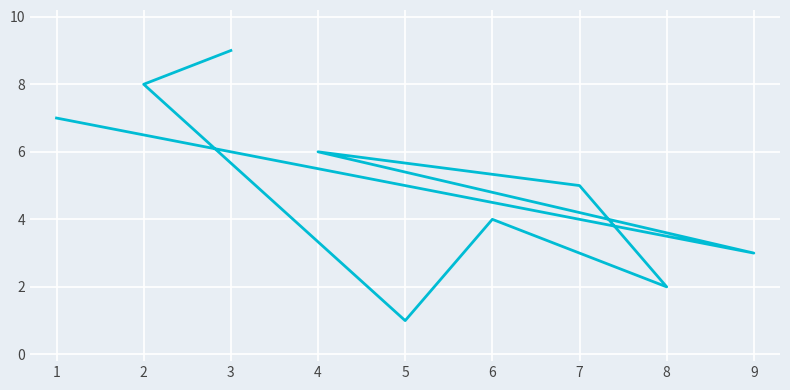

What is the greatest value displayed?

9